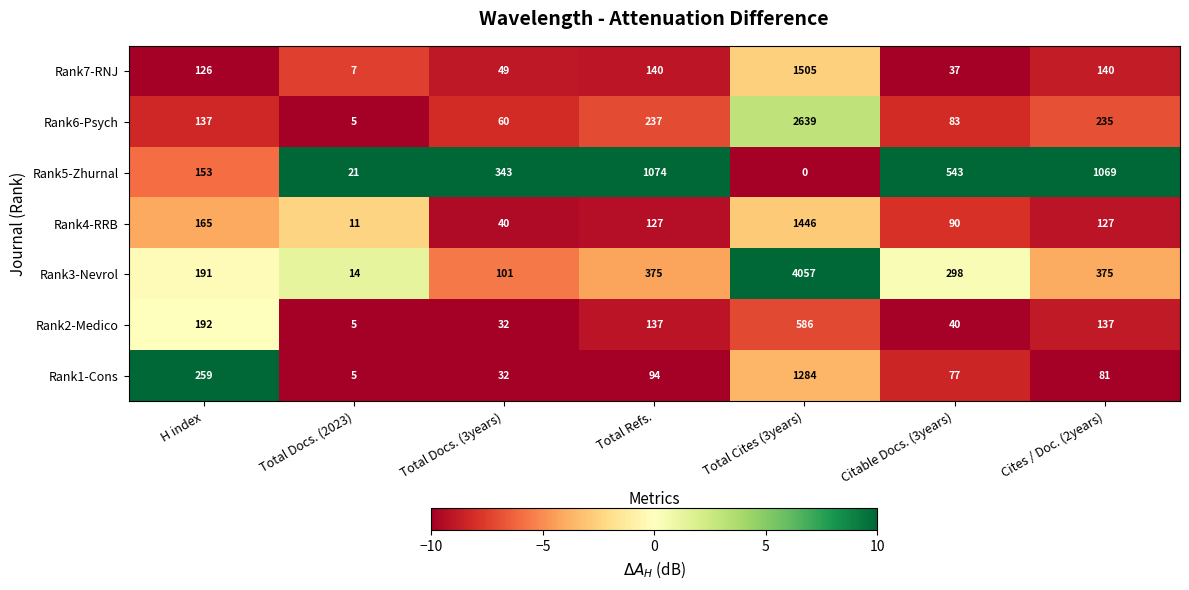

What is the maximum value for Rank2-Medico?

586